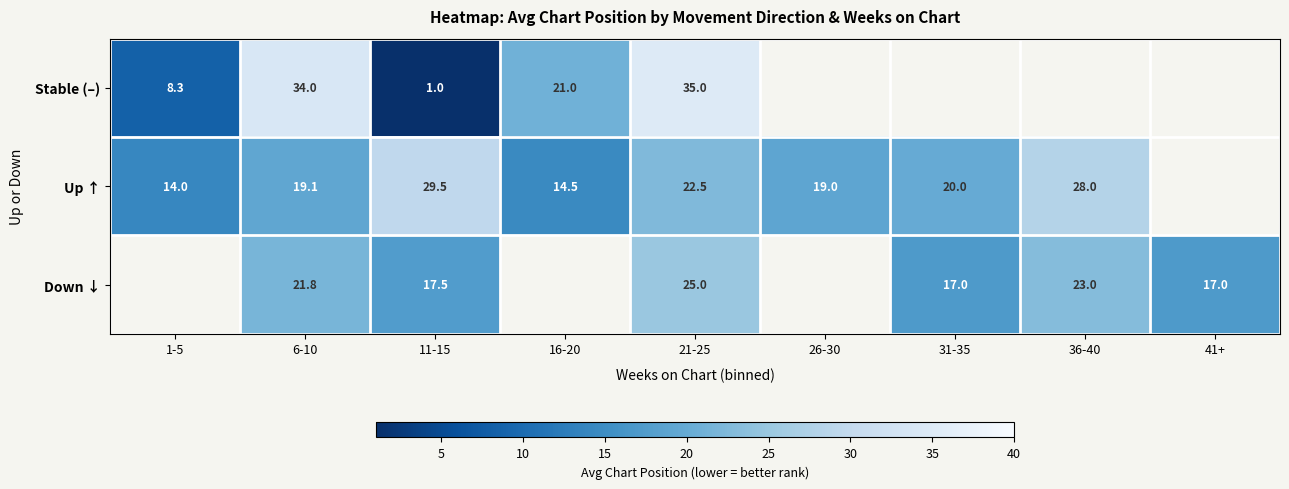

At which label does Down ↓ reach its minimum?

1-5